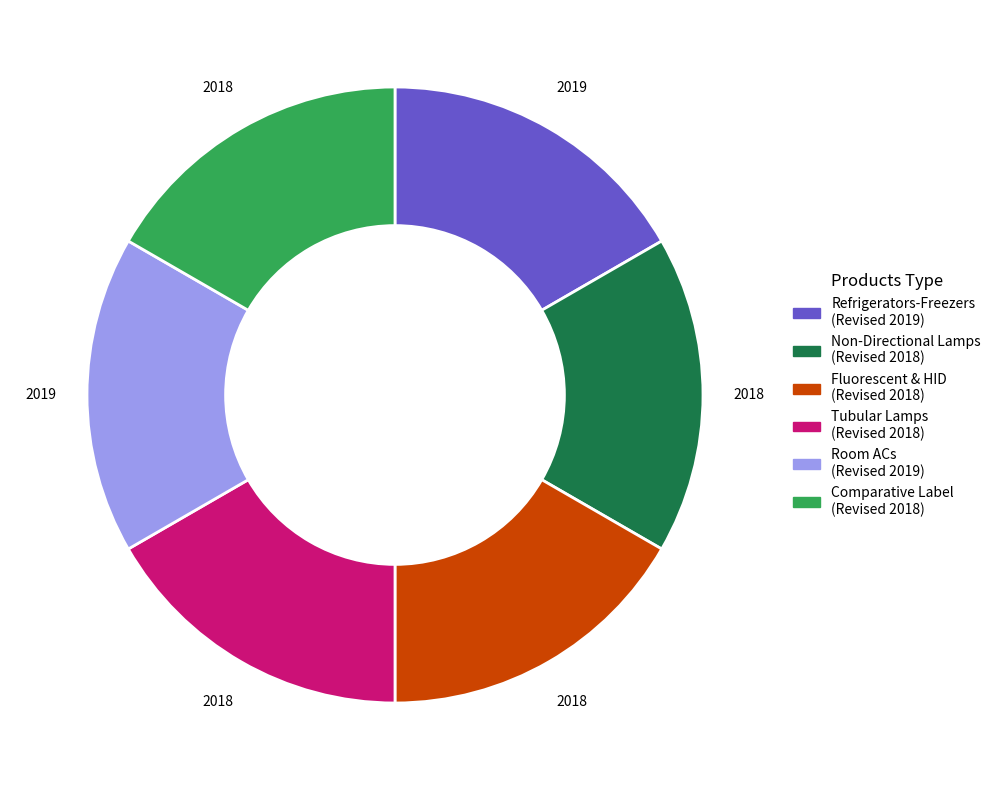

Count the number of slices in the pie.

6